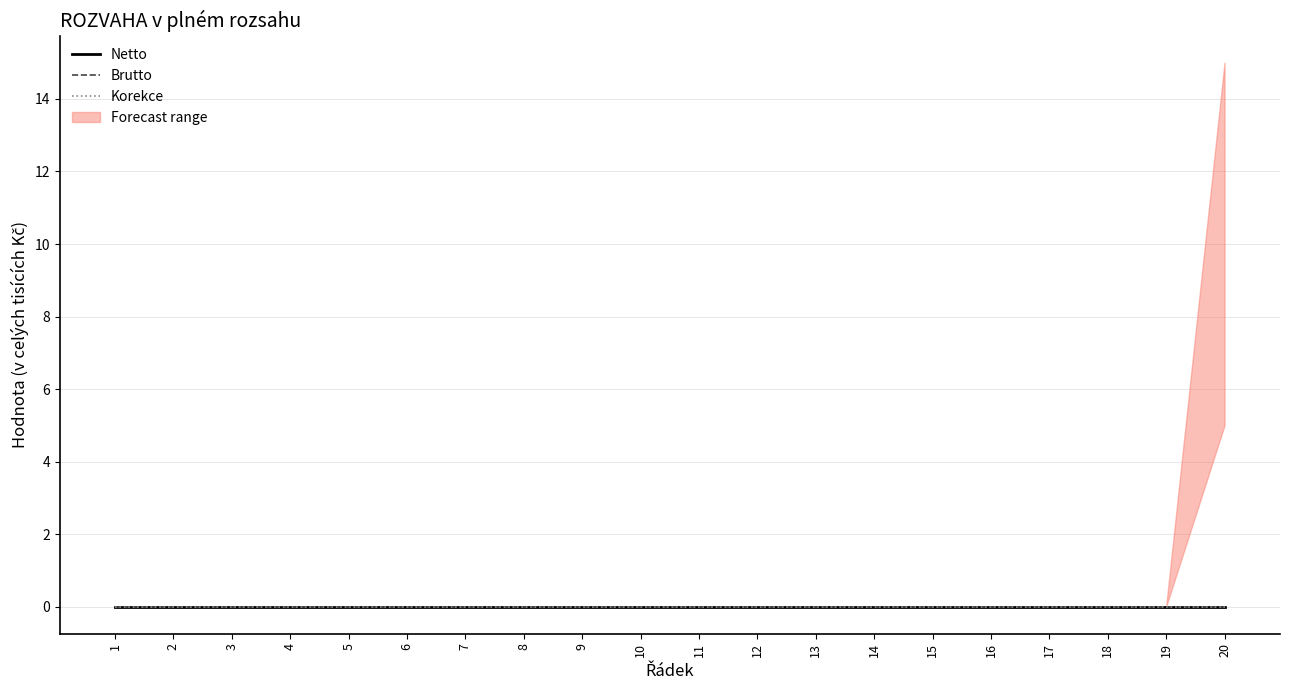

Is this an area chart (filled region under the line)?

No